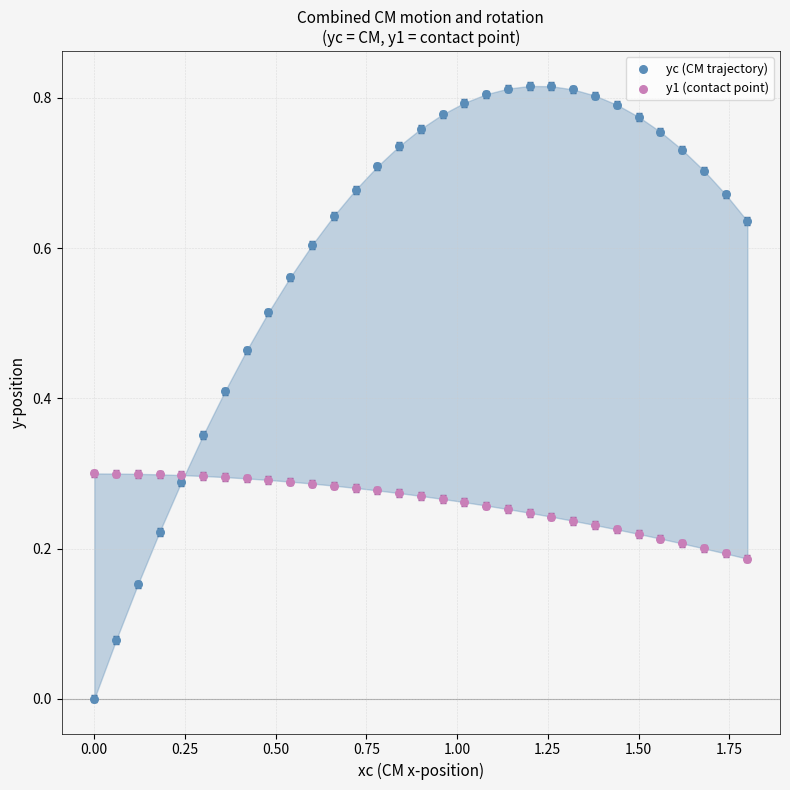

What are all the series names shown in the legend?

yc (CM trajectory), y1 (contact point)